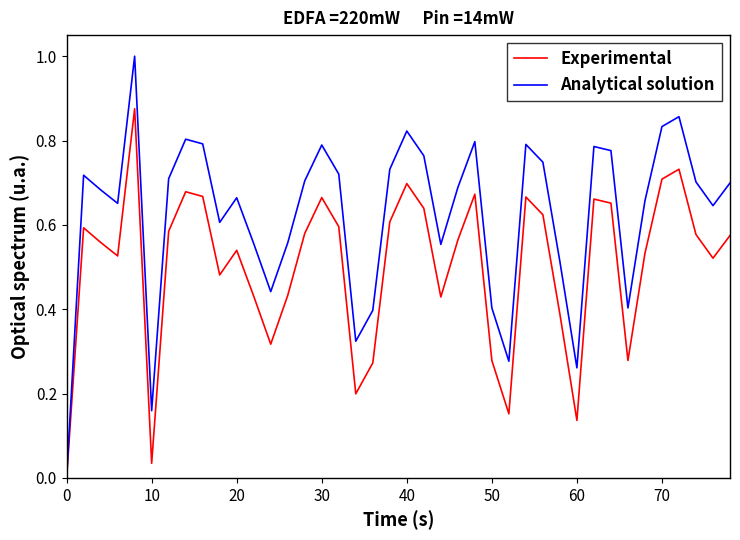

Which series has the widest spread of values?

Analytical solution